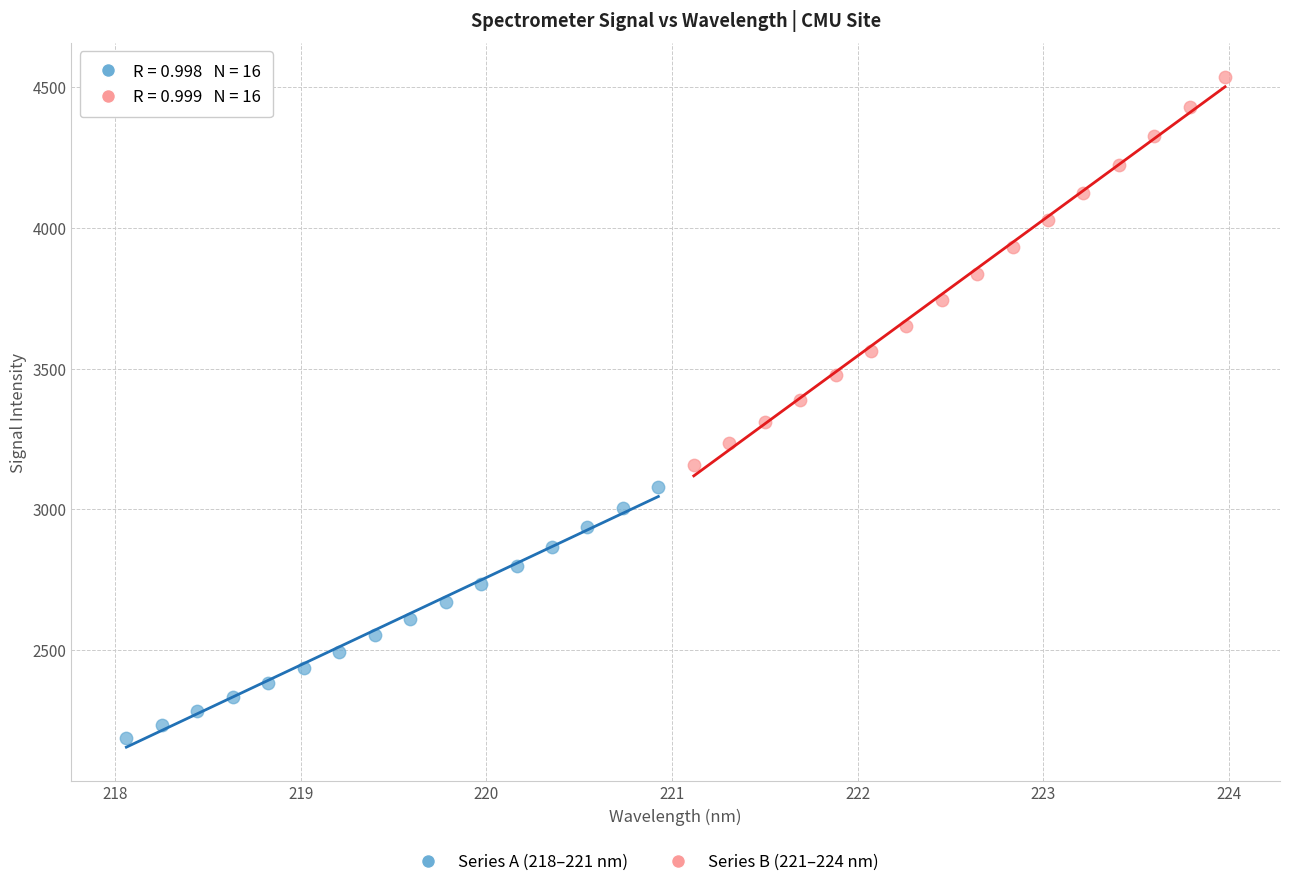

Which series reaches the maximum Y coordinate?

Series B (221–224 nm)